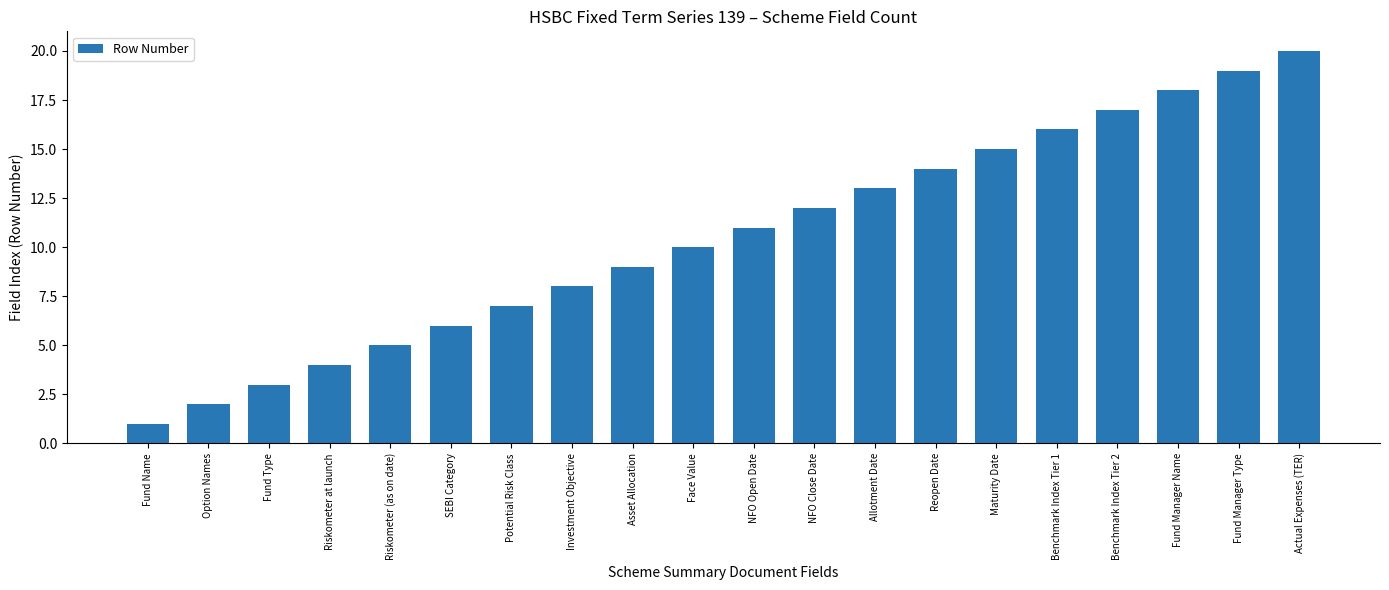

Reading left to right, list all the values displayed in this chart.

1	2	3	4	5	6	7	8	9	10	11	12	13	14	15	16	17	18	19	20